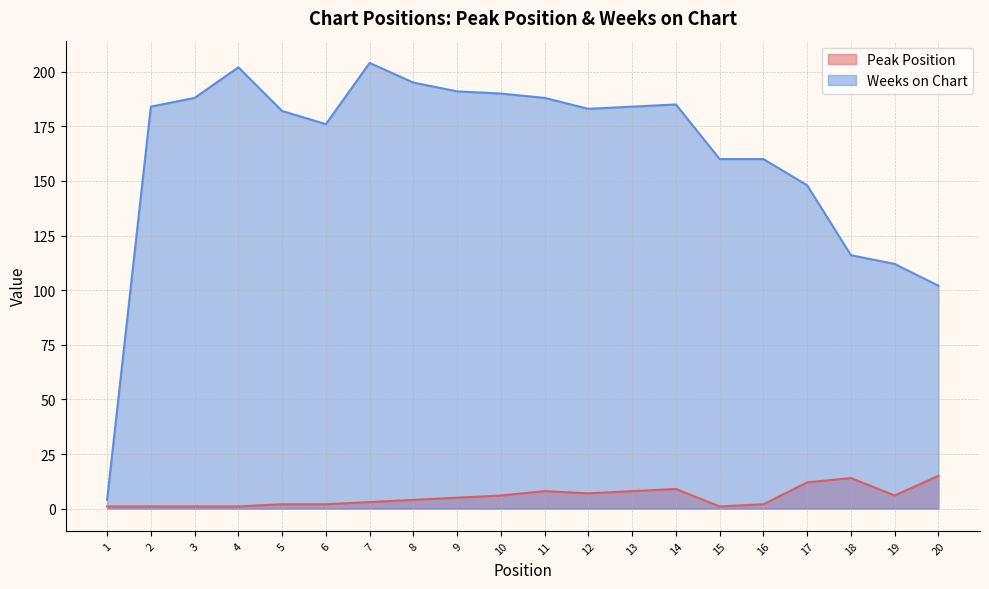

List the series in order of their overall mean, lowest first.

Peak Position, Weeks on Chart